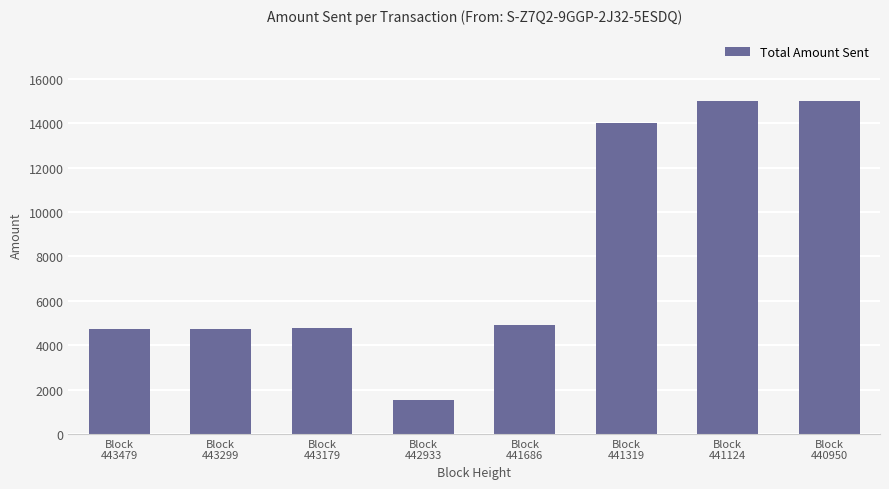

What is the sum of all values?

64701.2